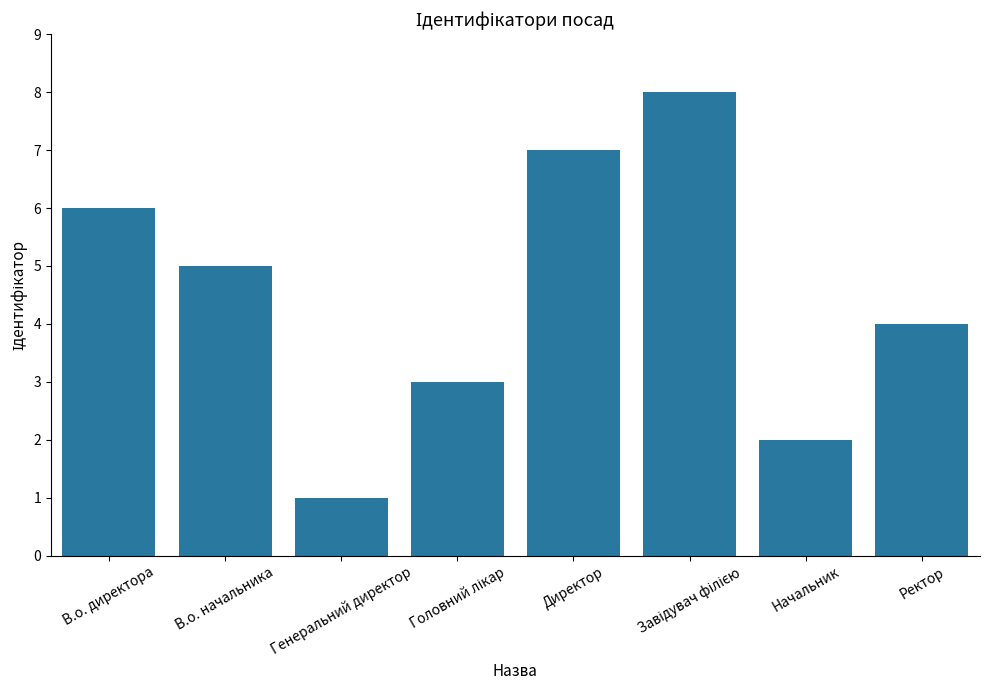

What is the smallest value displayed?

1